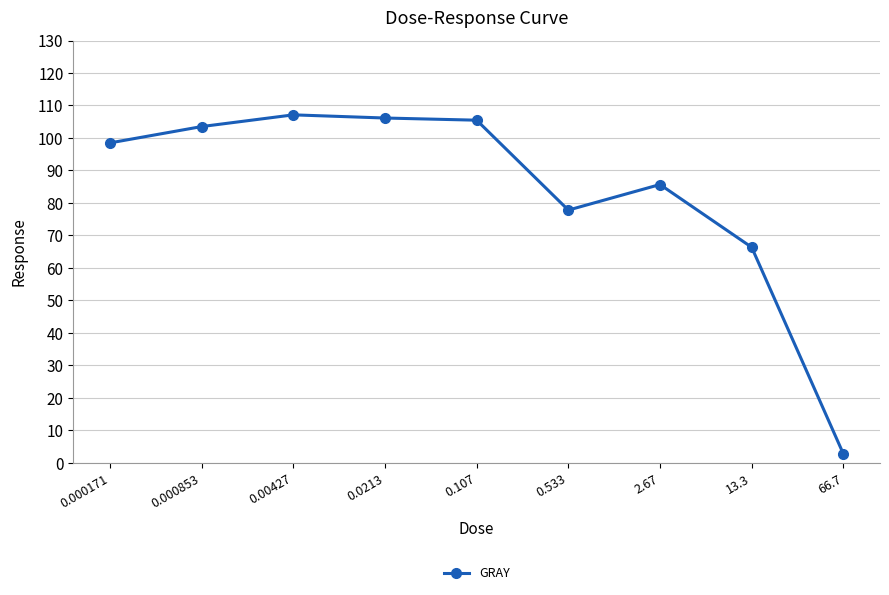

What is the maximum value shown in the chart?

107.1